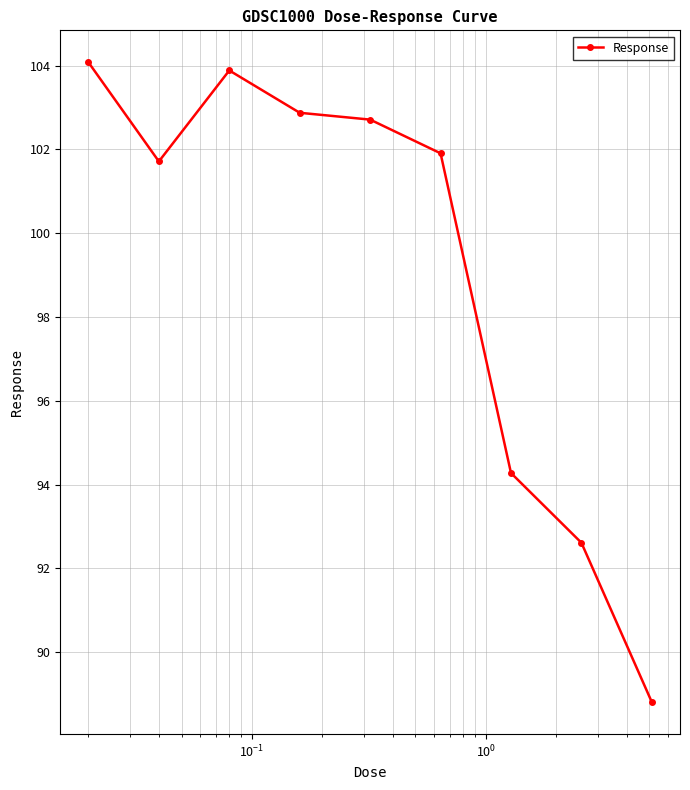

What is the greatest value displayed?

104.1